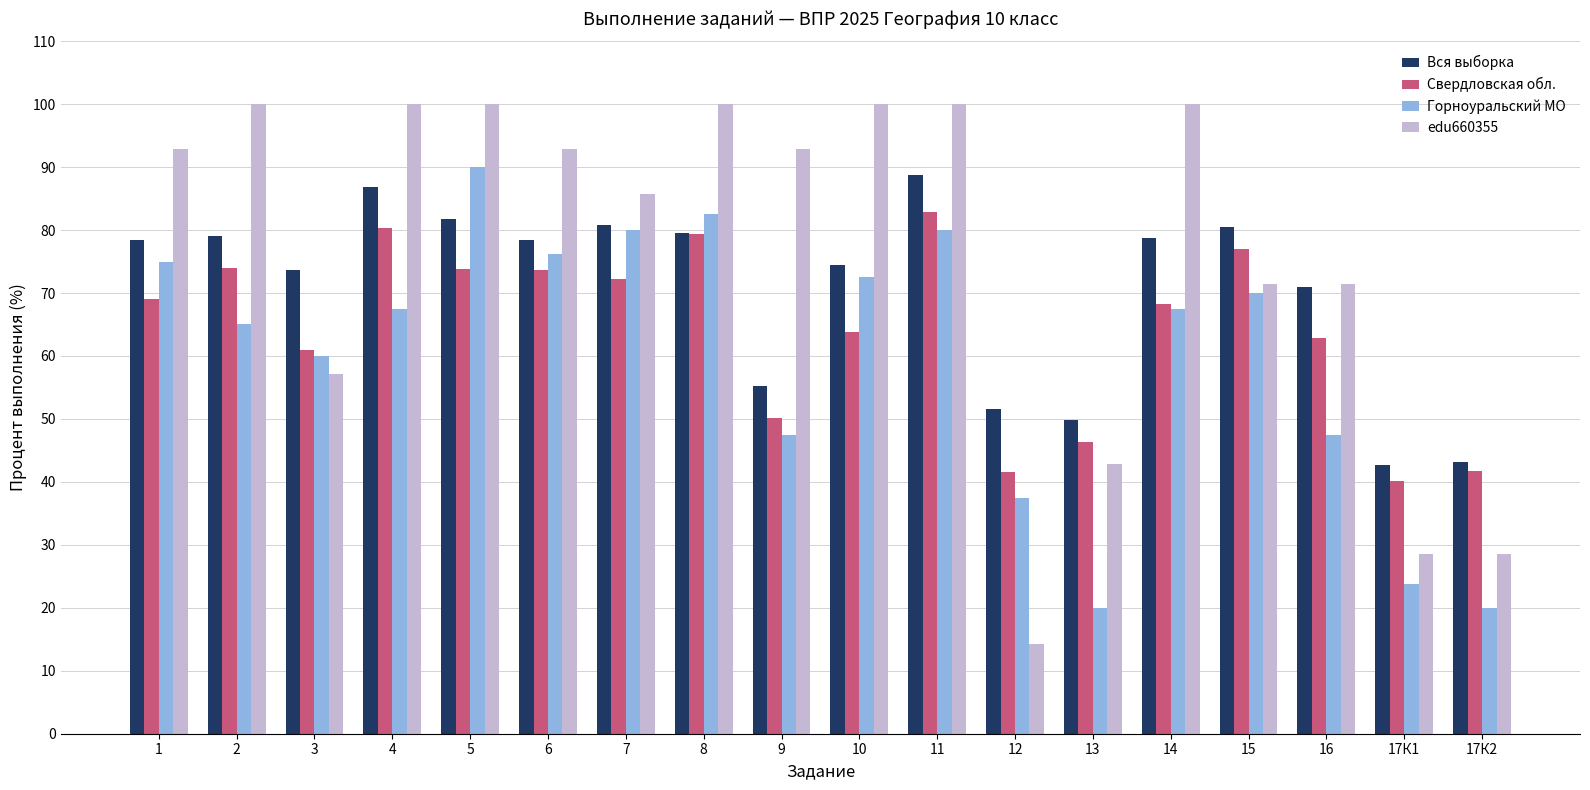

What is the value of the Свердловская обл. bar at the 13th from the left?

46.4